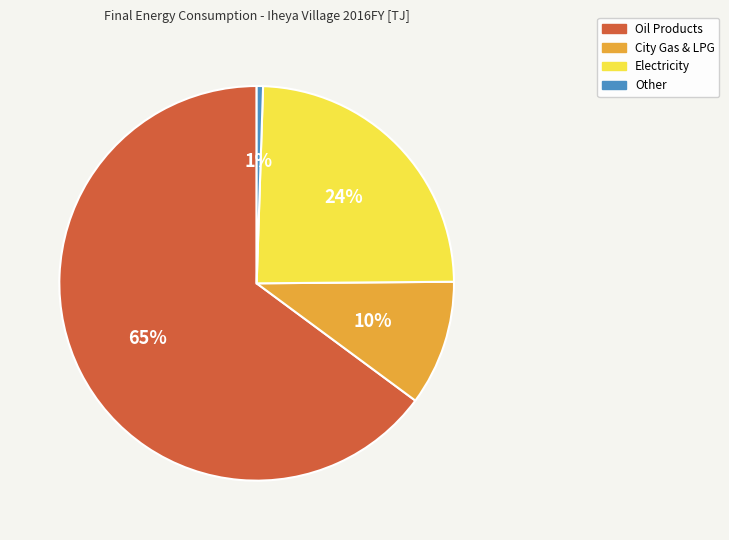

To the nearest percent, what is the average slice percentage?

25%